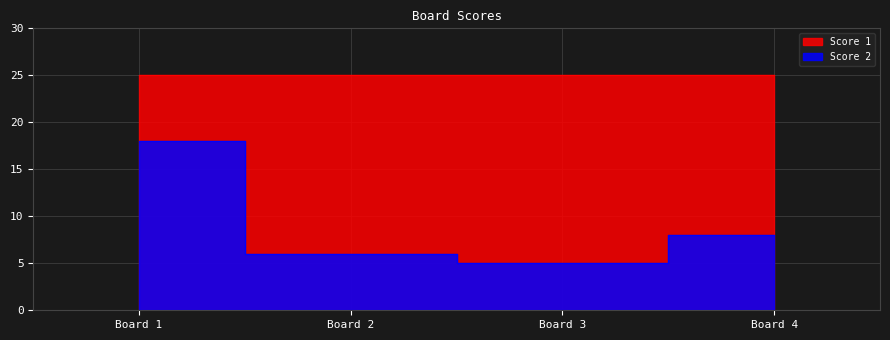

At which category does the chart reach its minimum across all series?

Board 3